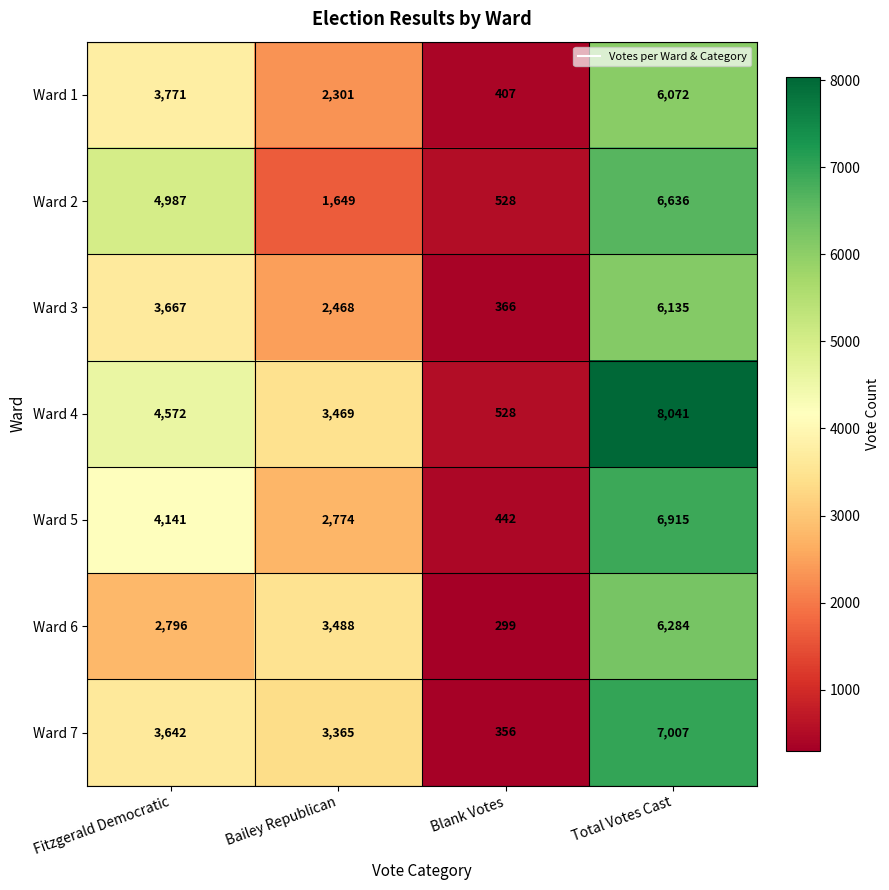

What is the approximate value of Ward 6 at Blank Votes, to the nearest 50?

300